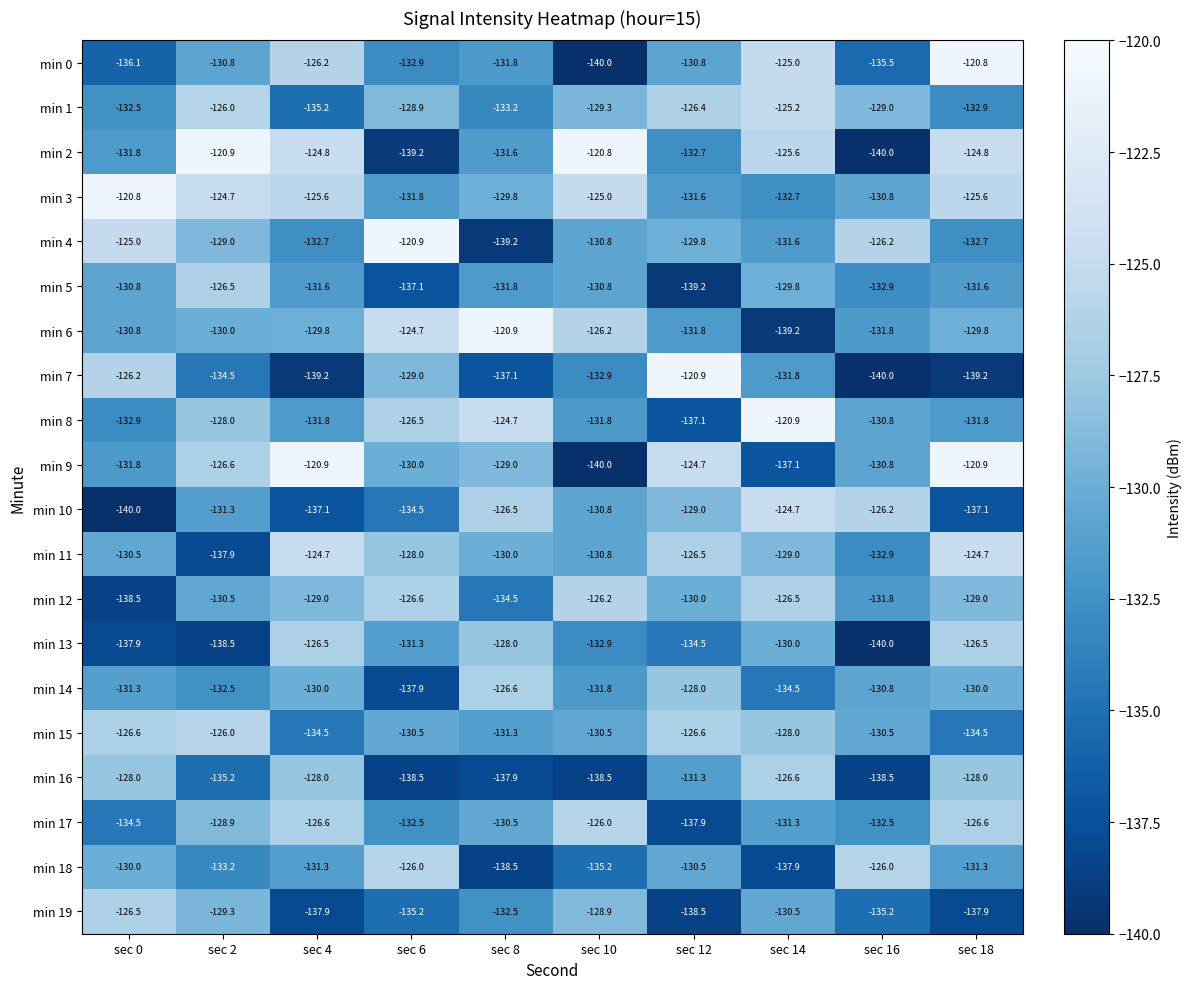

At which category is the sum across all series the highest?

sec 18